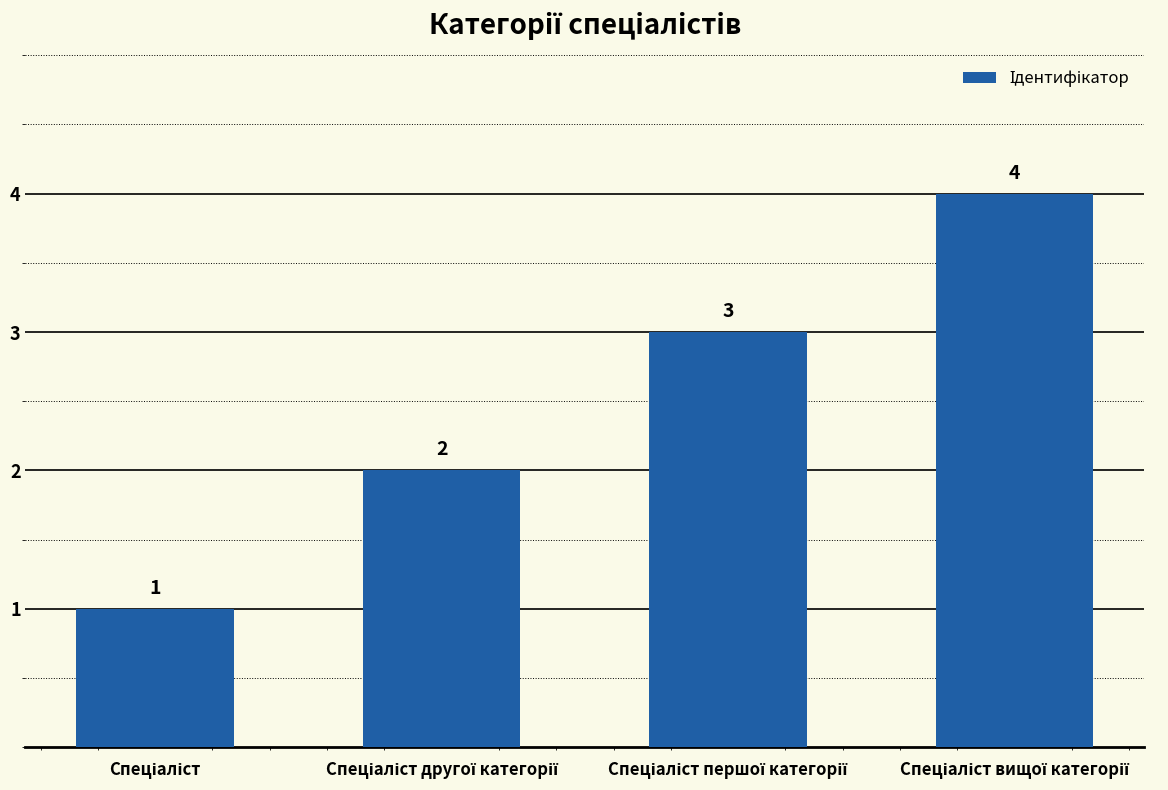

How many bars are there in total?

4